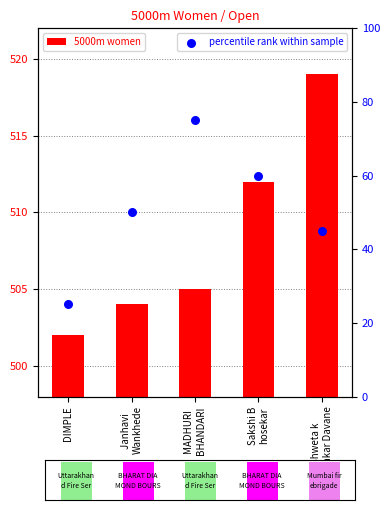

Which series has the largest total across all categories?

5000m women